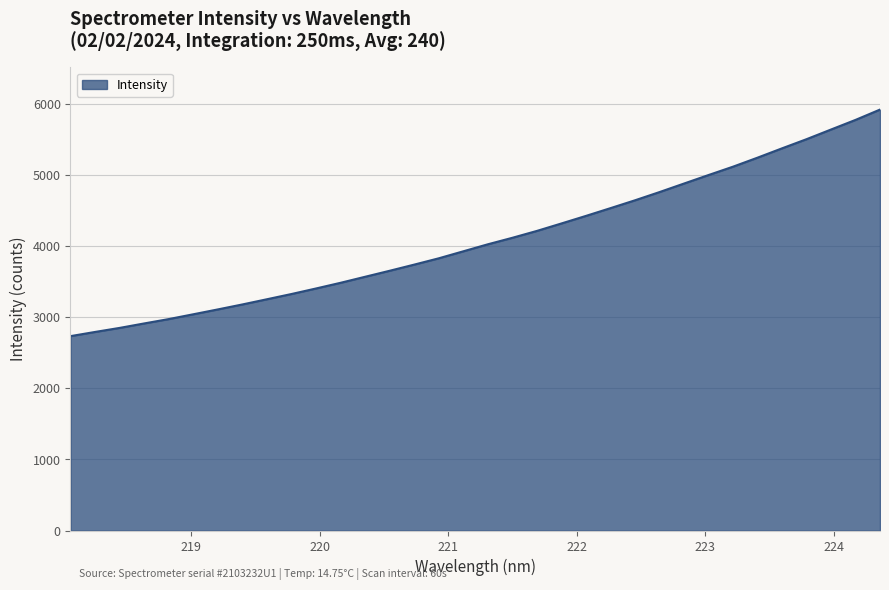

What is the smallest value displayed?

2732.8